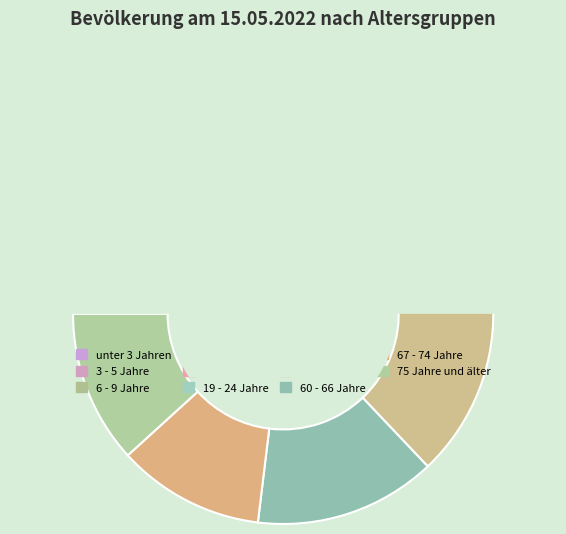

How many segments does this pie chart have?

11